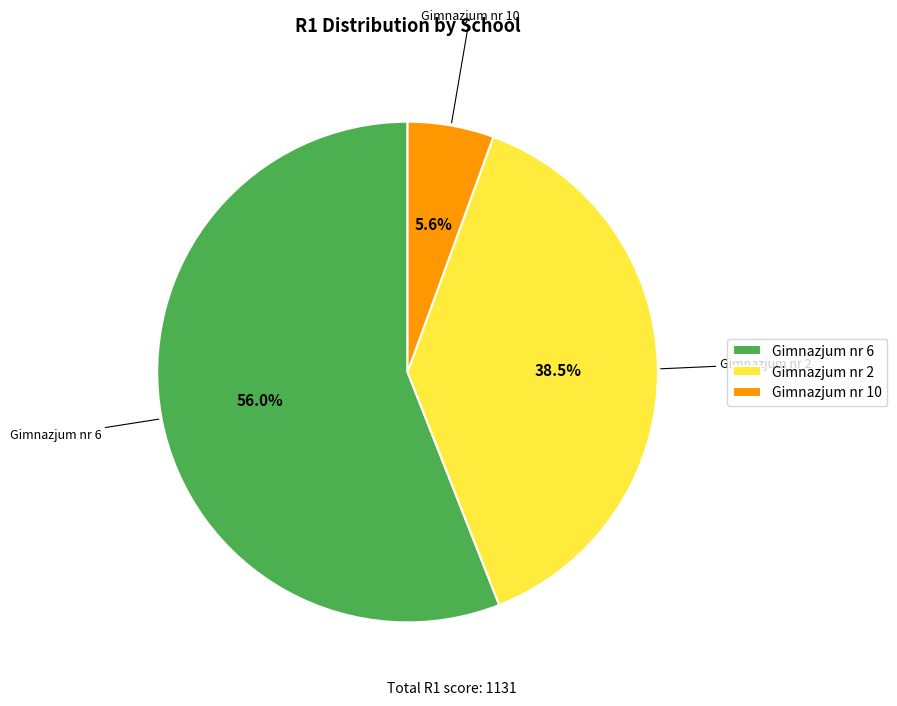

What percentage is the Gimnazjum nr 10 slice, to the nearest percent?

6%